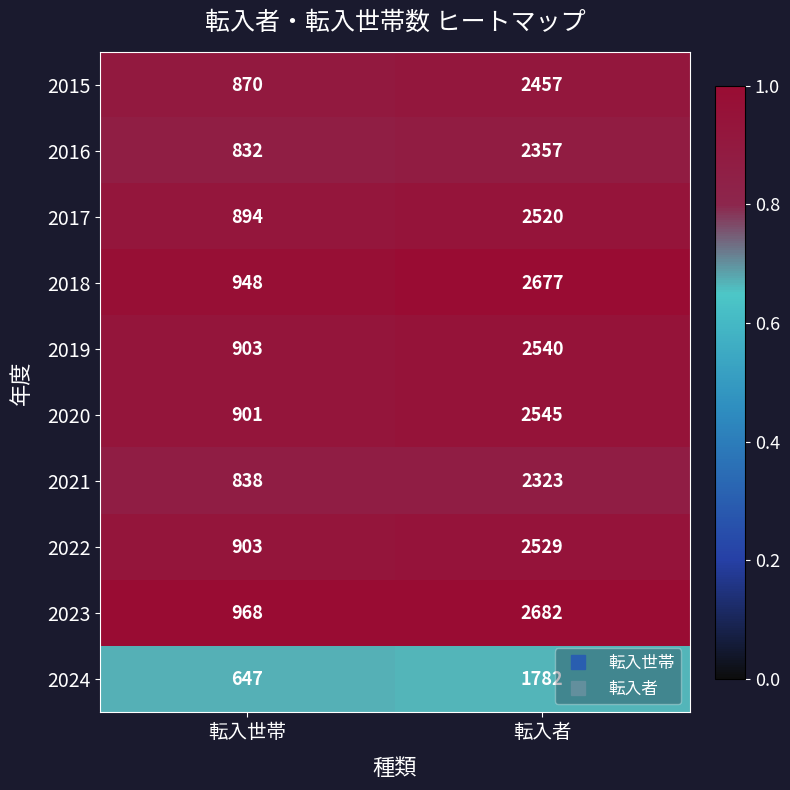

Which series has the largest total across all categories?

2023